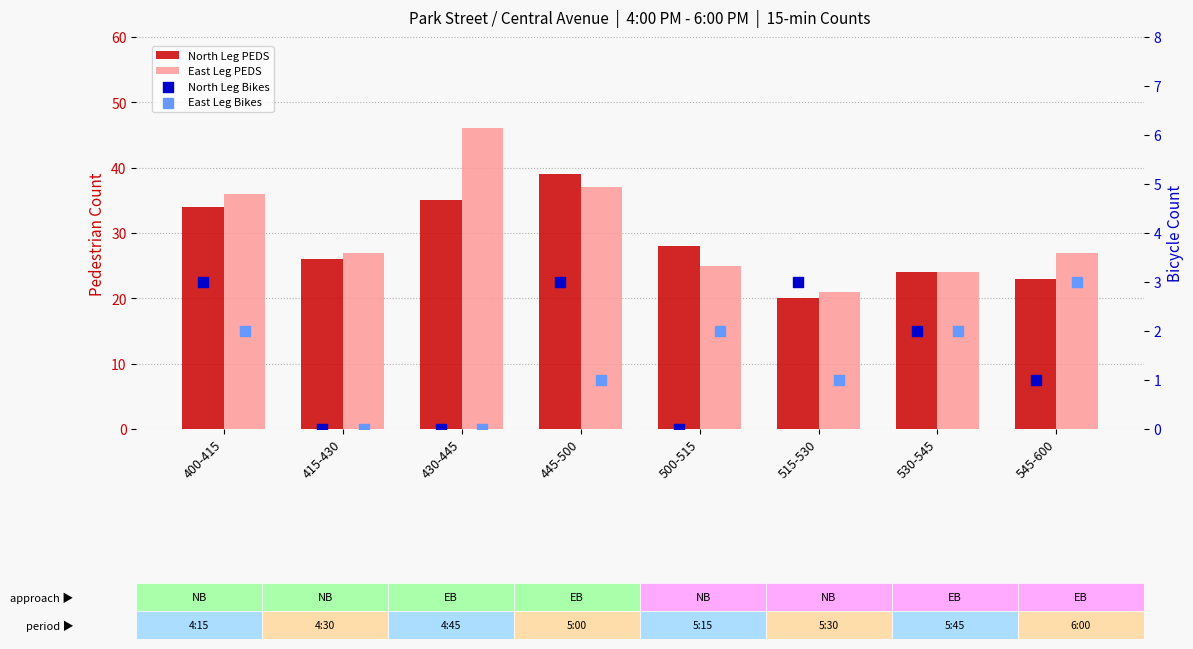

At how many categories does at least one series exceed 33?

3